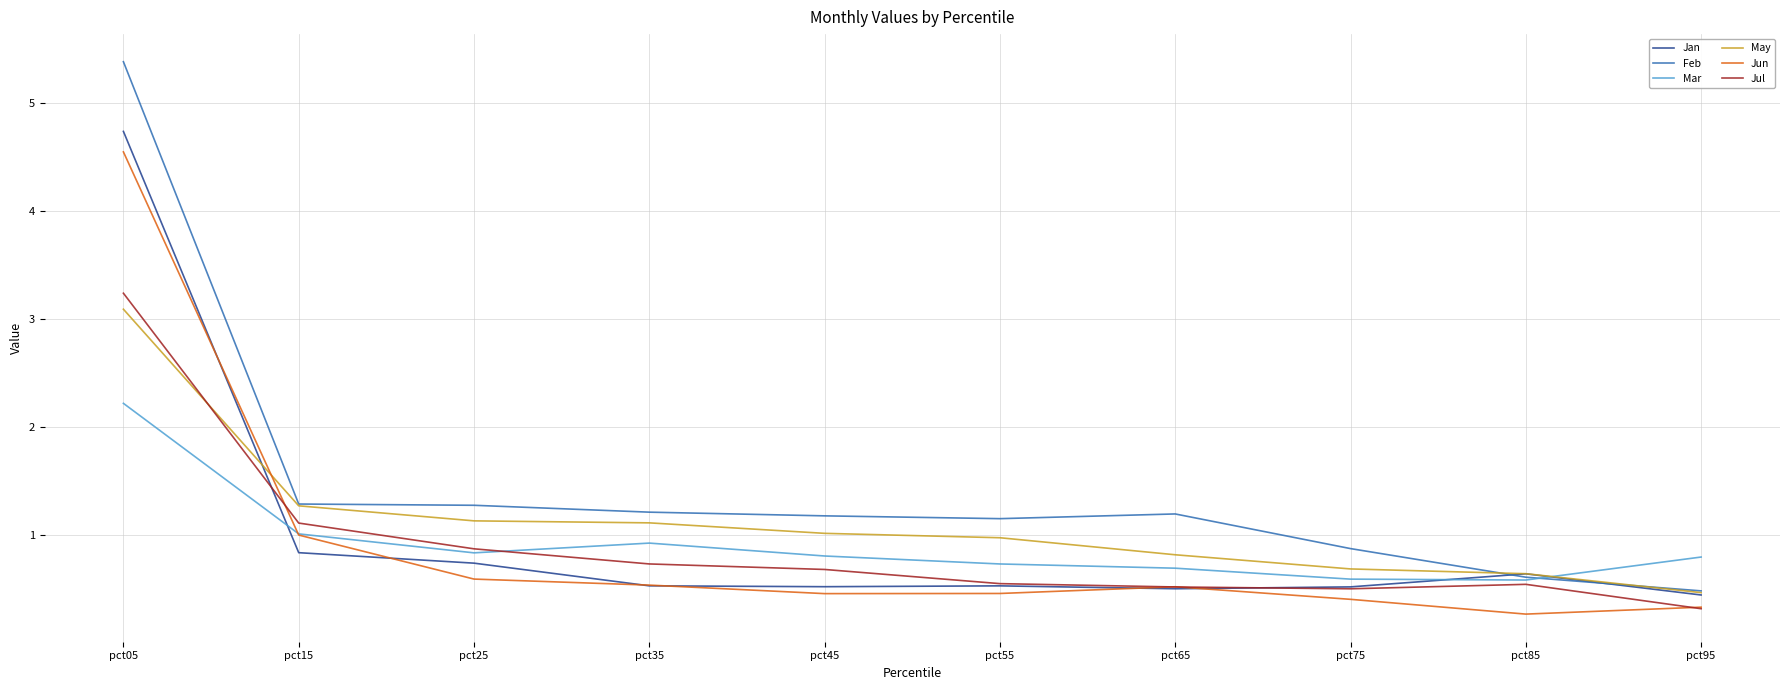

Does the chart have visible grid lines?

Yes